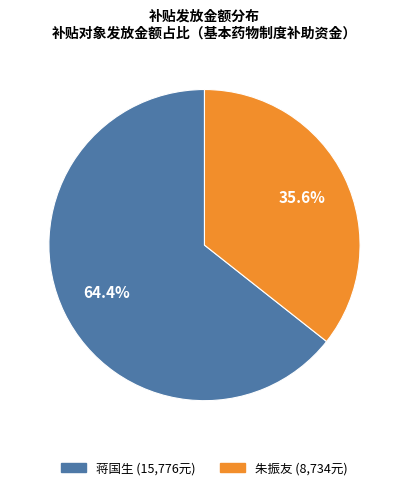

To the nearest percent, what portion does 蒋国生 represent?

64%